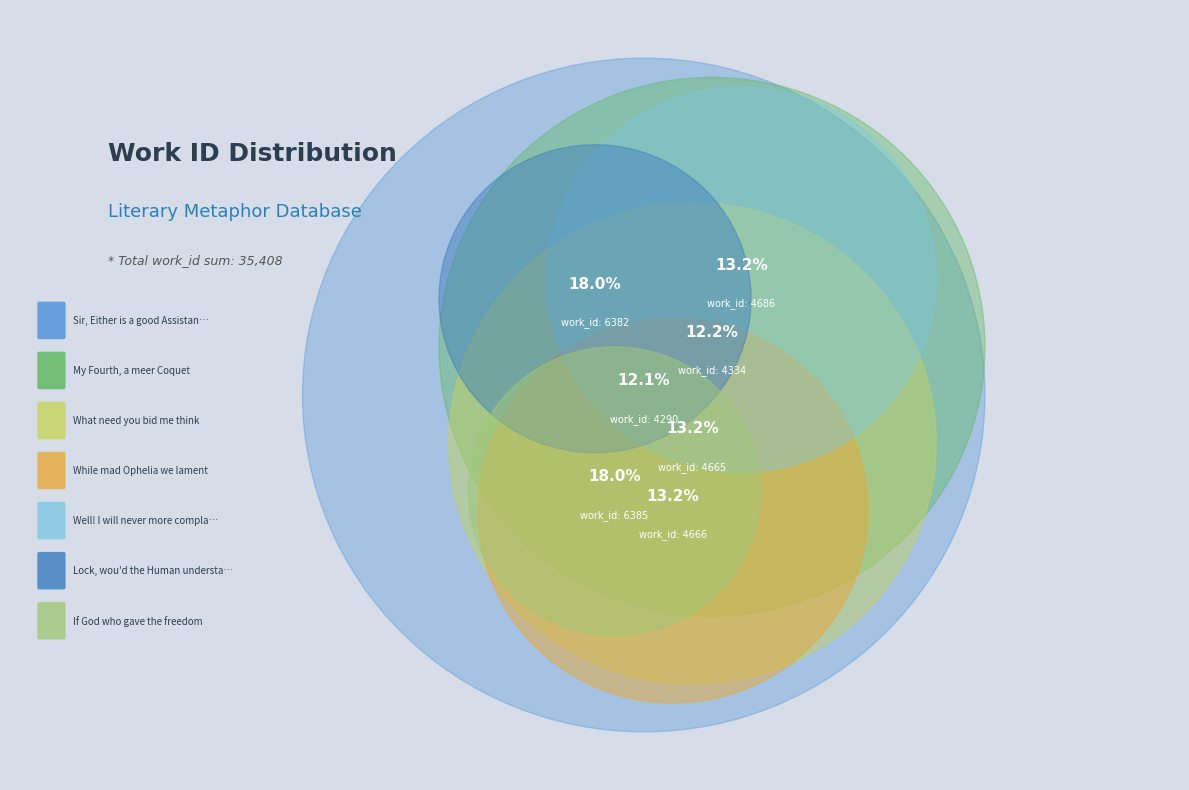

To the nearest percent, what percentage of the pie is While mad Ophelia we lament?

13%